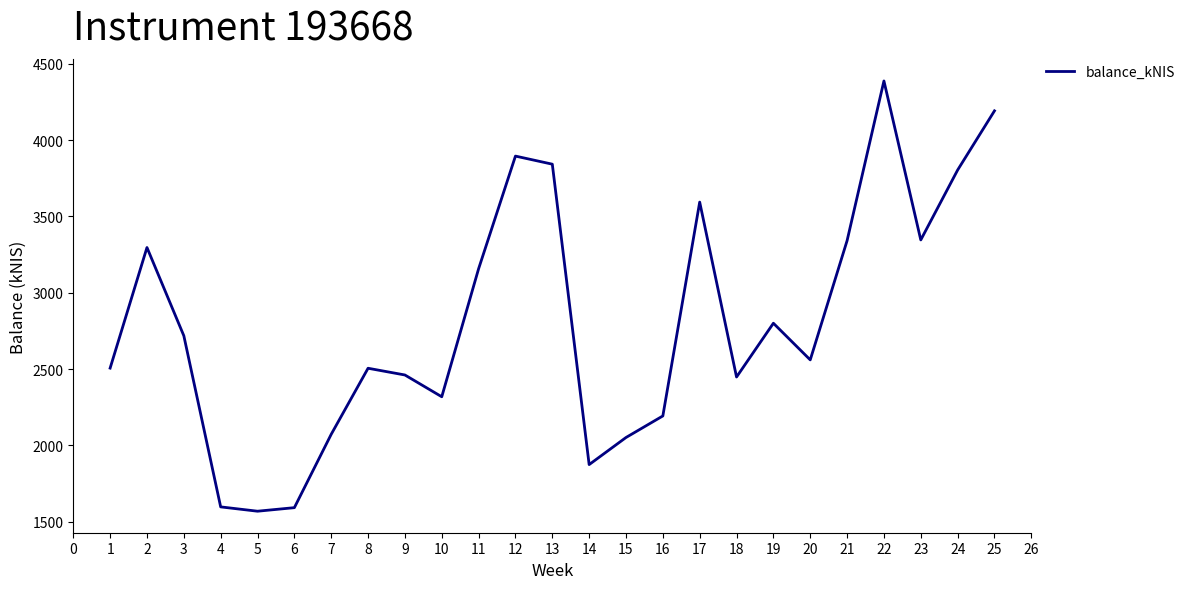

What is the change in value from 6 to 23?

+1754.7